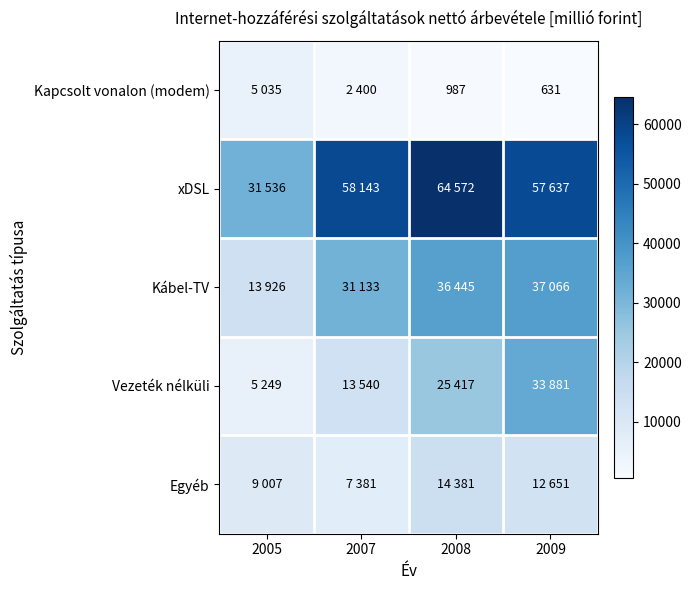

Which series has the largest total across all categories?

xDSL